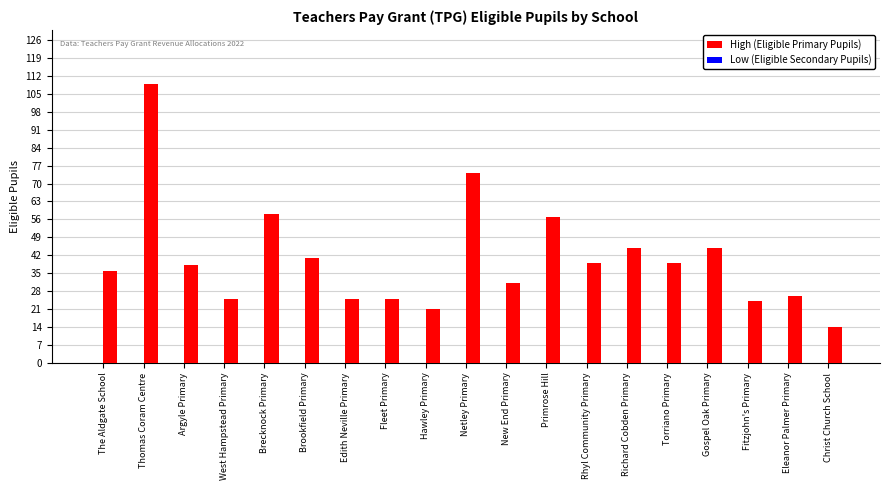

Reading left to right, transcribe all the data shown in this chart.

36	109	38	25	58	41	25	25	21	74	31	57	39	45	39	45	24	26	14